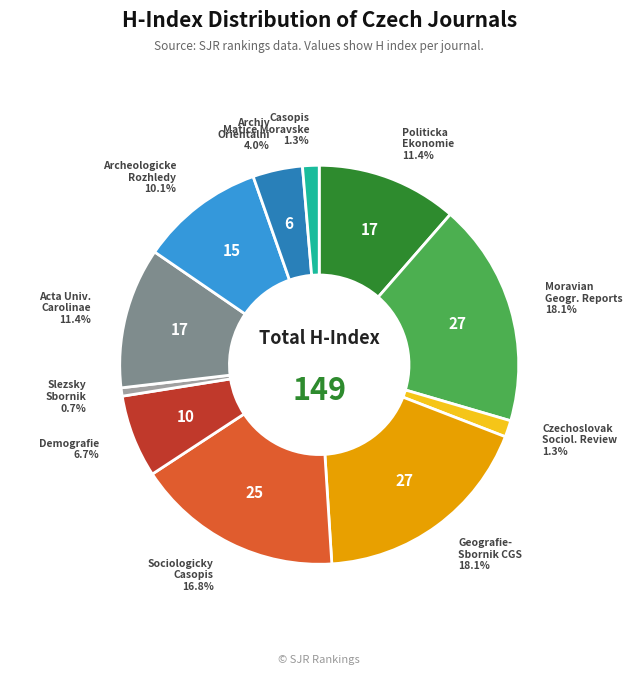

Is there any slice that represents more than half of the pie?

No